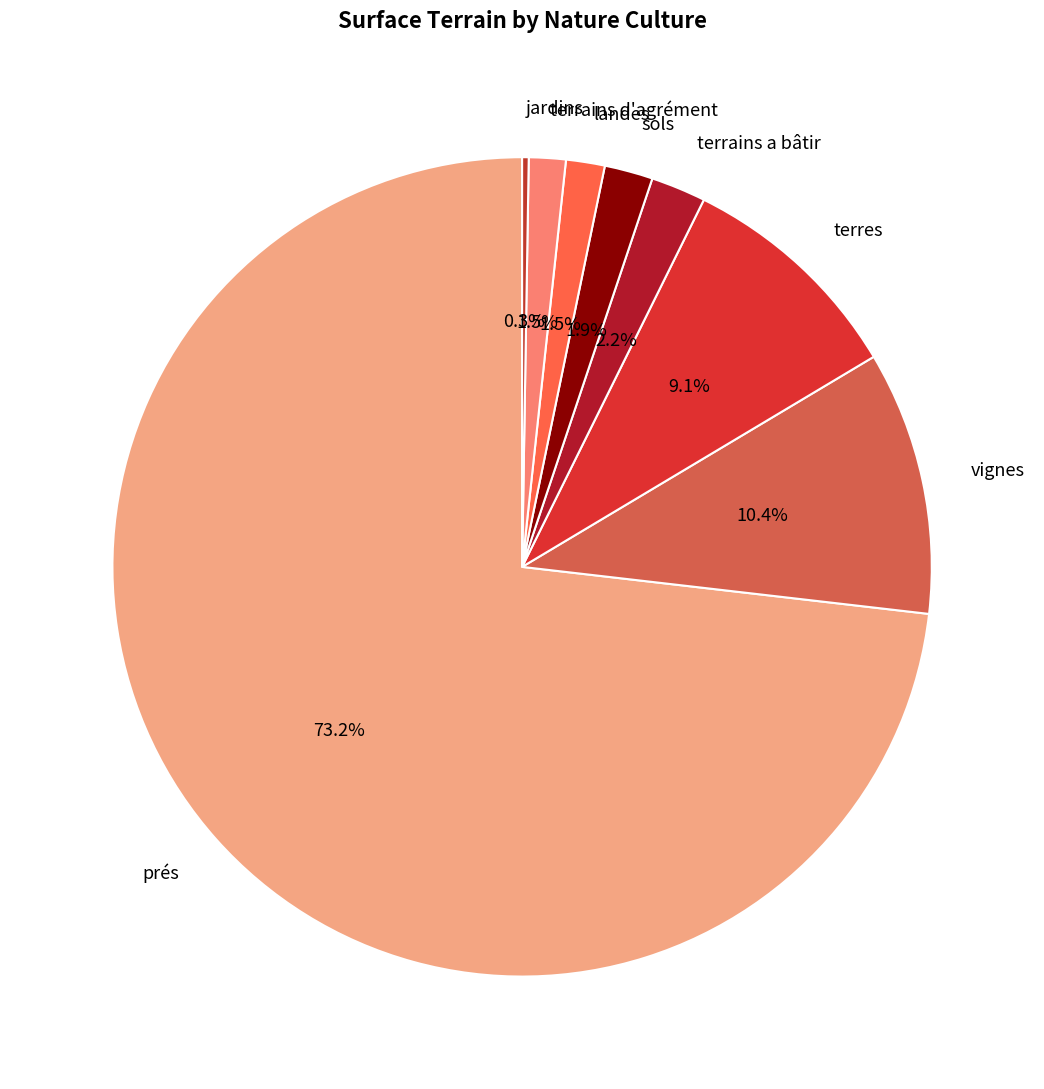

To the nearest percent, what is the difference between the largest and smallest slice percentages?

73%